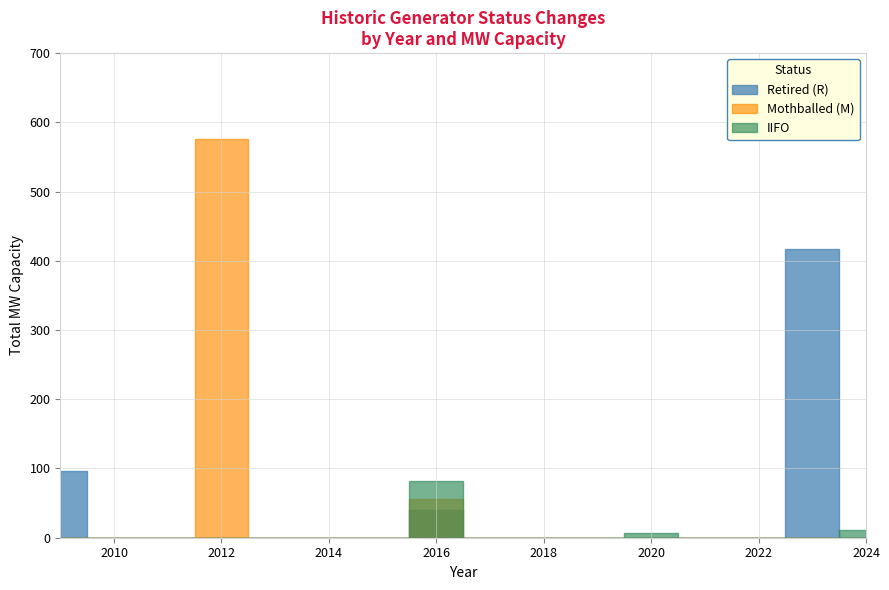

At which label does Retired (R) first exceed 41?

2009